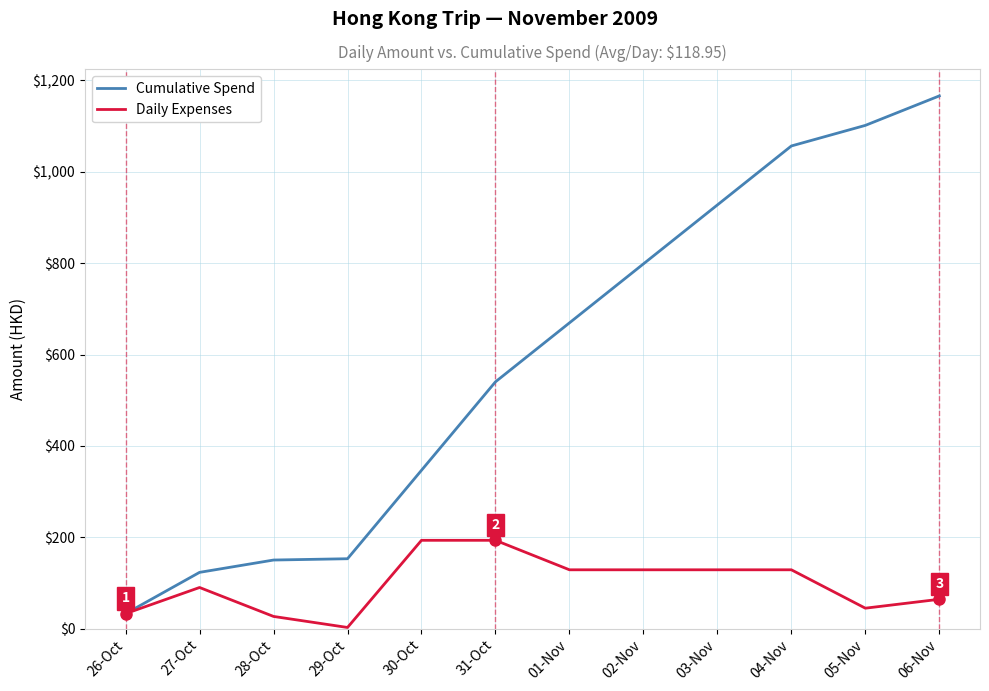

At how many categories does at least one series exceed 1152?

1